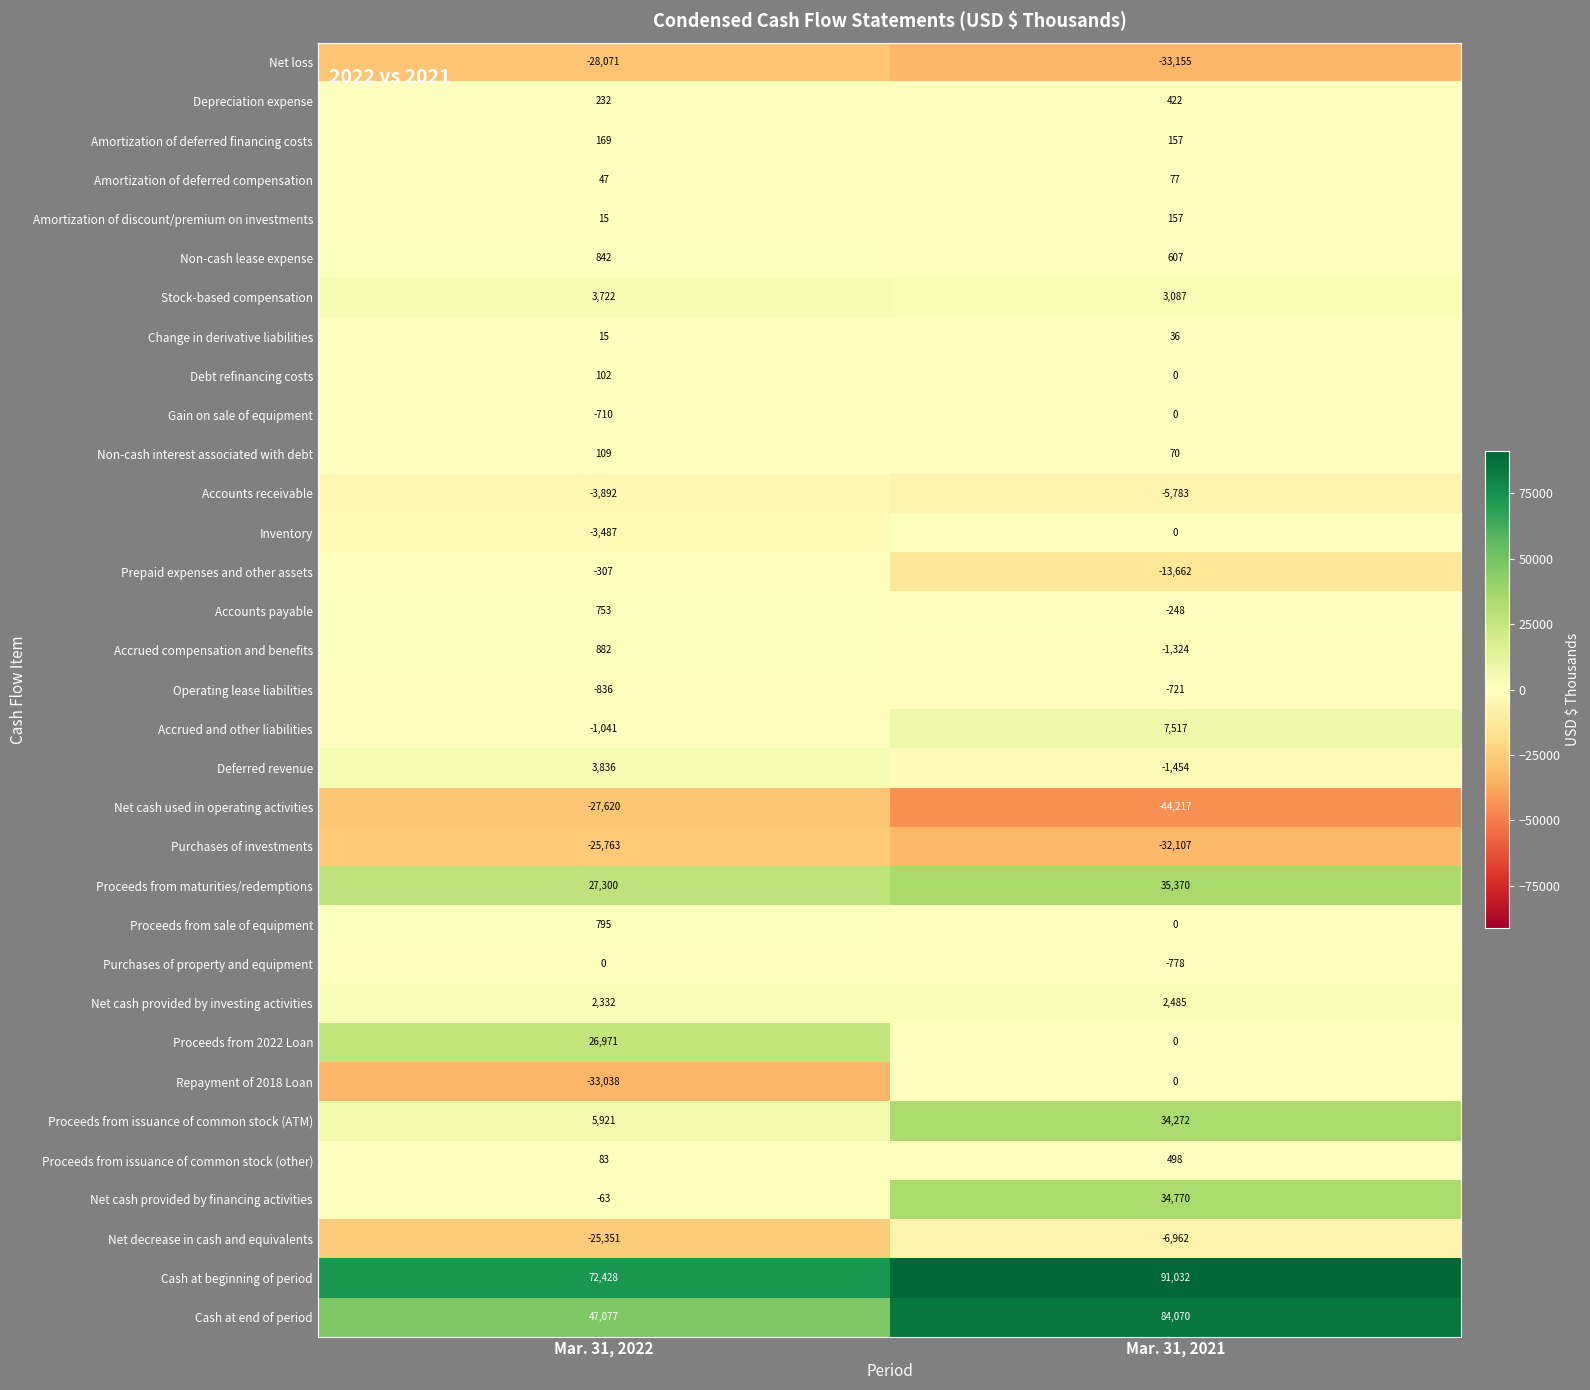

Rank the categories by Change in derivative liabilities value from lowest to highest.

Mar. 31, 2022, Mar. 31, 2021